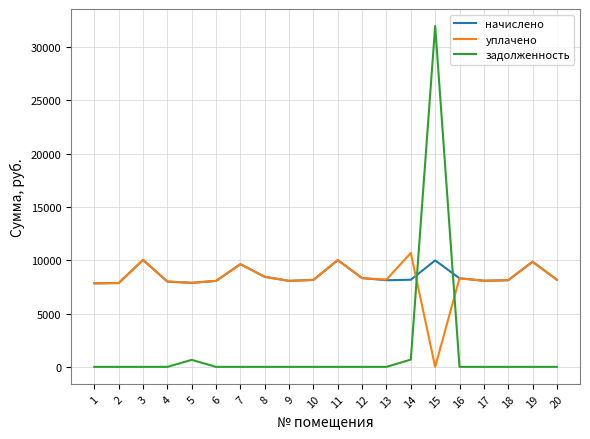

The задолженность series shows 0.0 at 1. True or false?

True